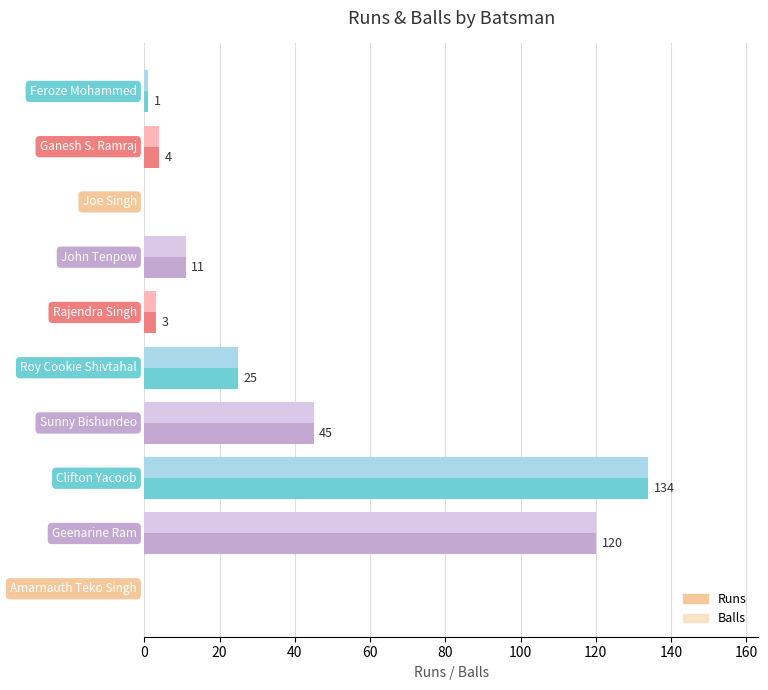

What is the sum of all Runs values?

343